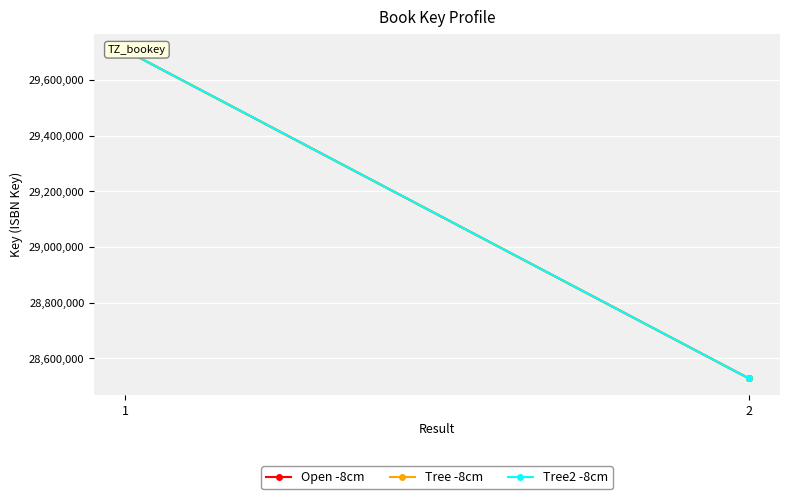

Reading left to right, transcribe all the data shown in this chart.

Open -8cm: 29707004	28528184
Tree -8cm: 29707004	28528184
Tree2 -8cm: 29707004	28528184